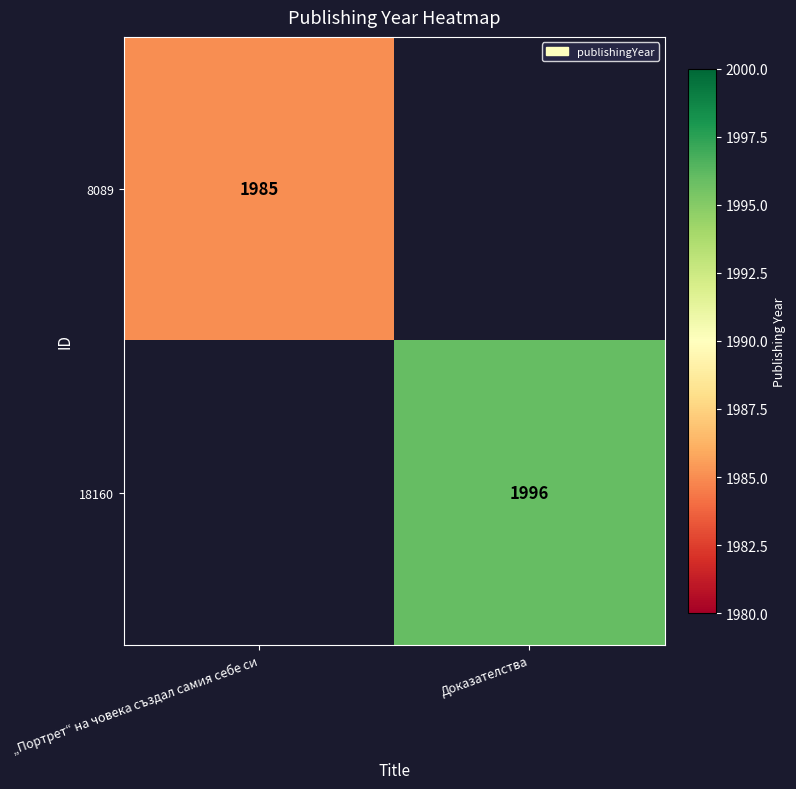

Is the value of 8089 at „Портрет“ на човека създал самия себе си greater than the value of 18160 at Доказателства?

No